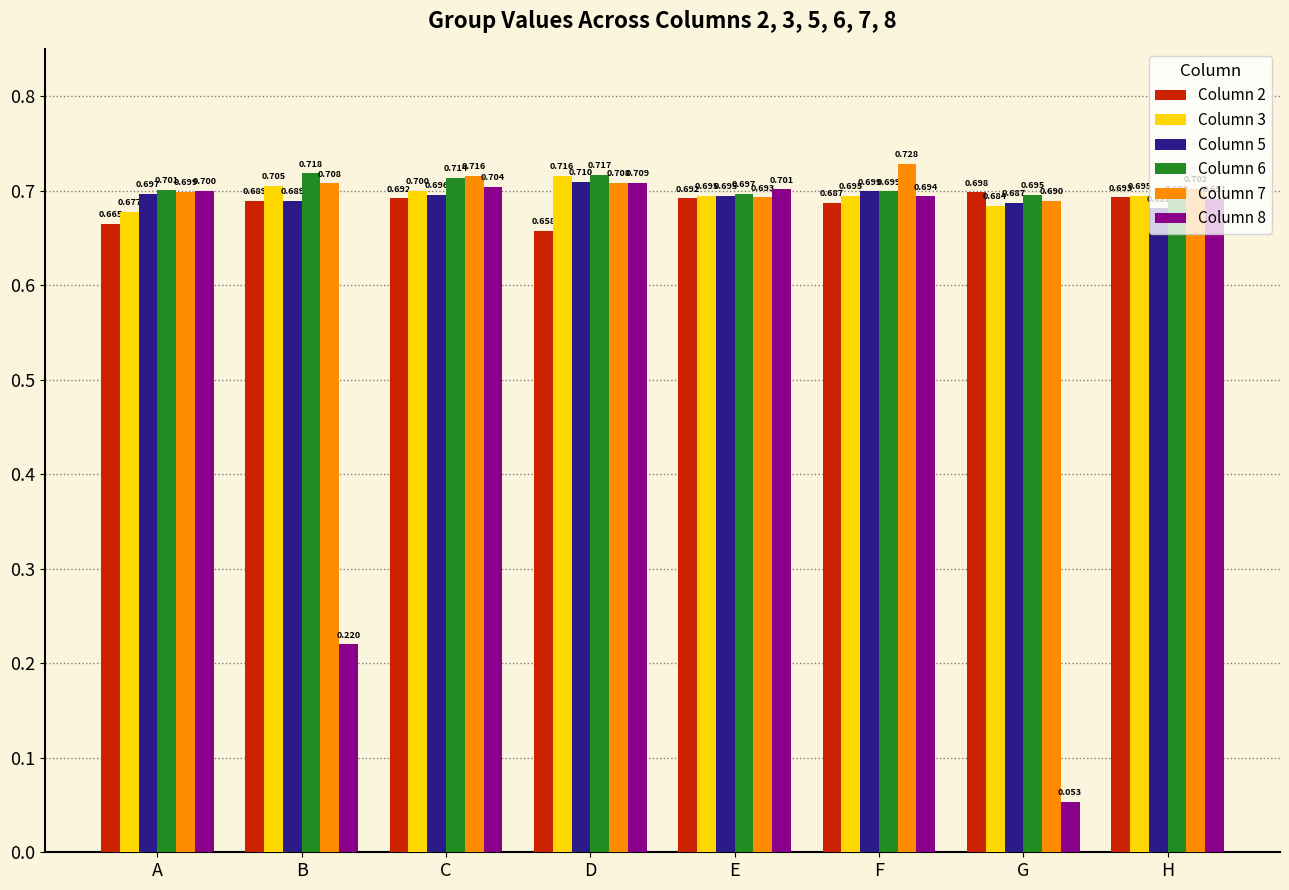

Where is Column 2 nearest to the value 0?

D